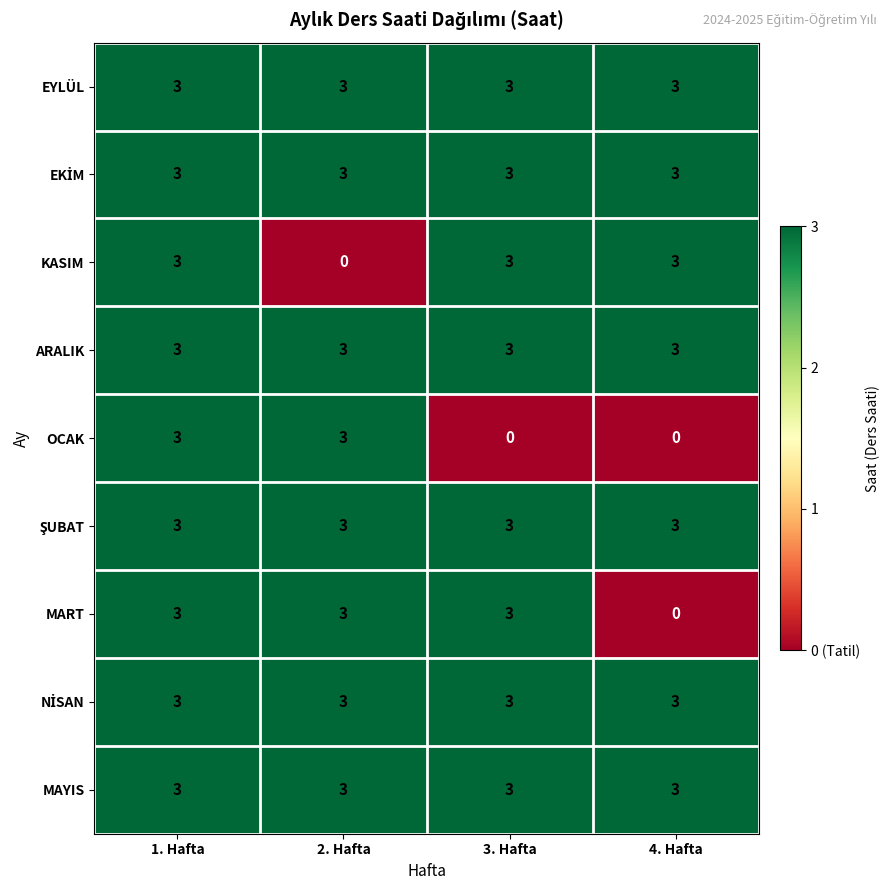

At which category is the sum across all series the highest?

1. Hafta